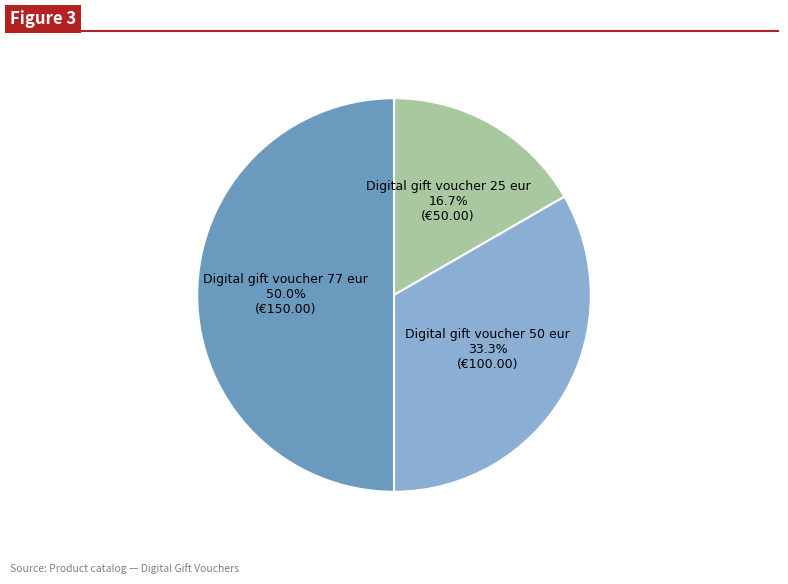

Is Digital gift voucher 25 eur the majority of the pie?

No